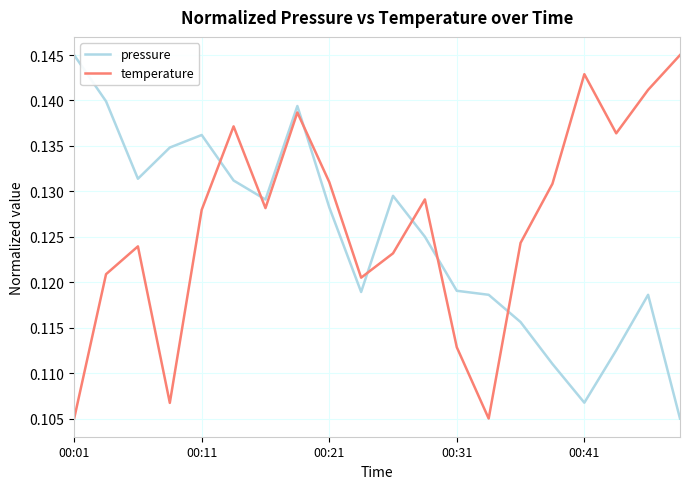

After their last crossing, which series has the higher values: pressure or temperature?

temperature